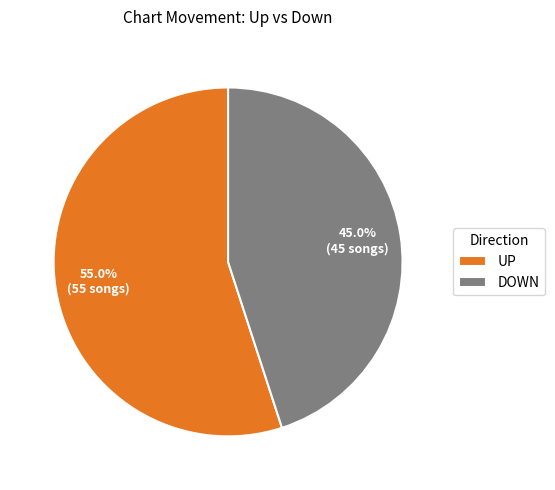

Rank the categories by value from highest to lowest.

UP, DOWN